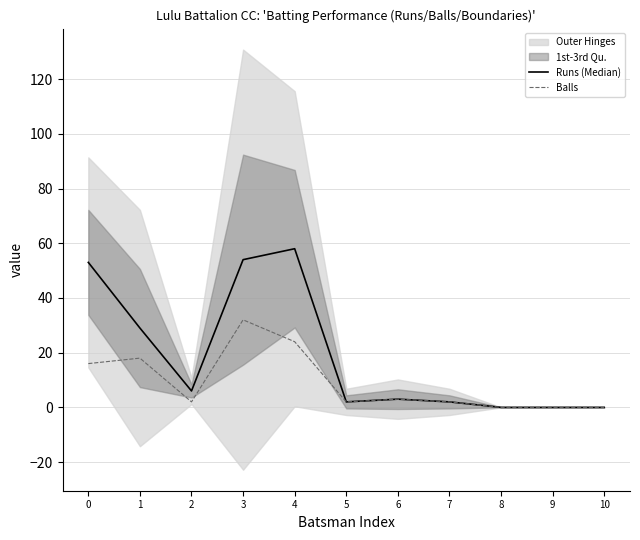

Rank the series at 8 from lowest to highest value.

Runs (Median), Balls